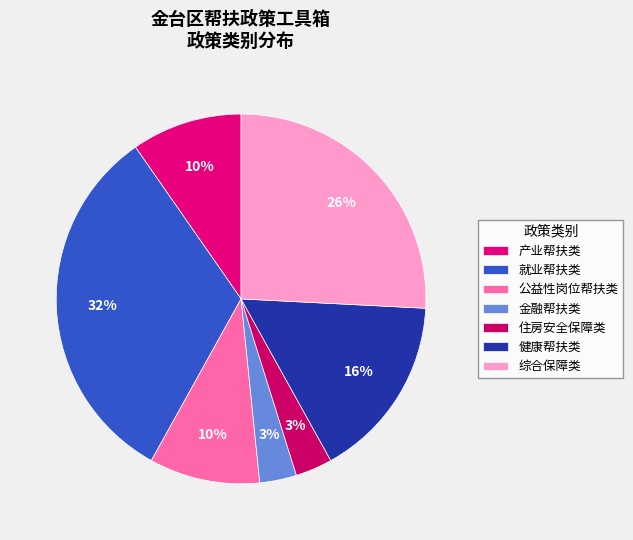

The 产业帮扶类 slice represents 4% of the pie. True or false?

False